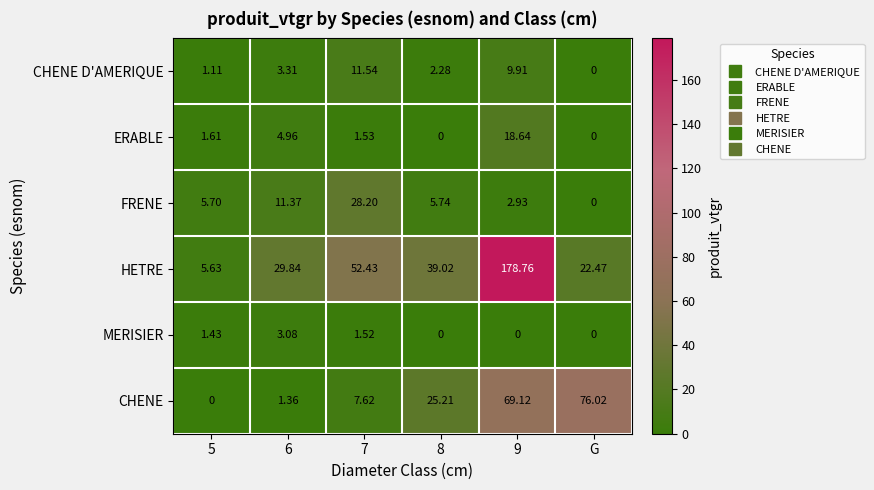

Rank the series at 9 from lowest to highest value.

MERISIER, FRENE, CHENE D'AMERIQUE, ERABLE, CHENE, HETRE